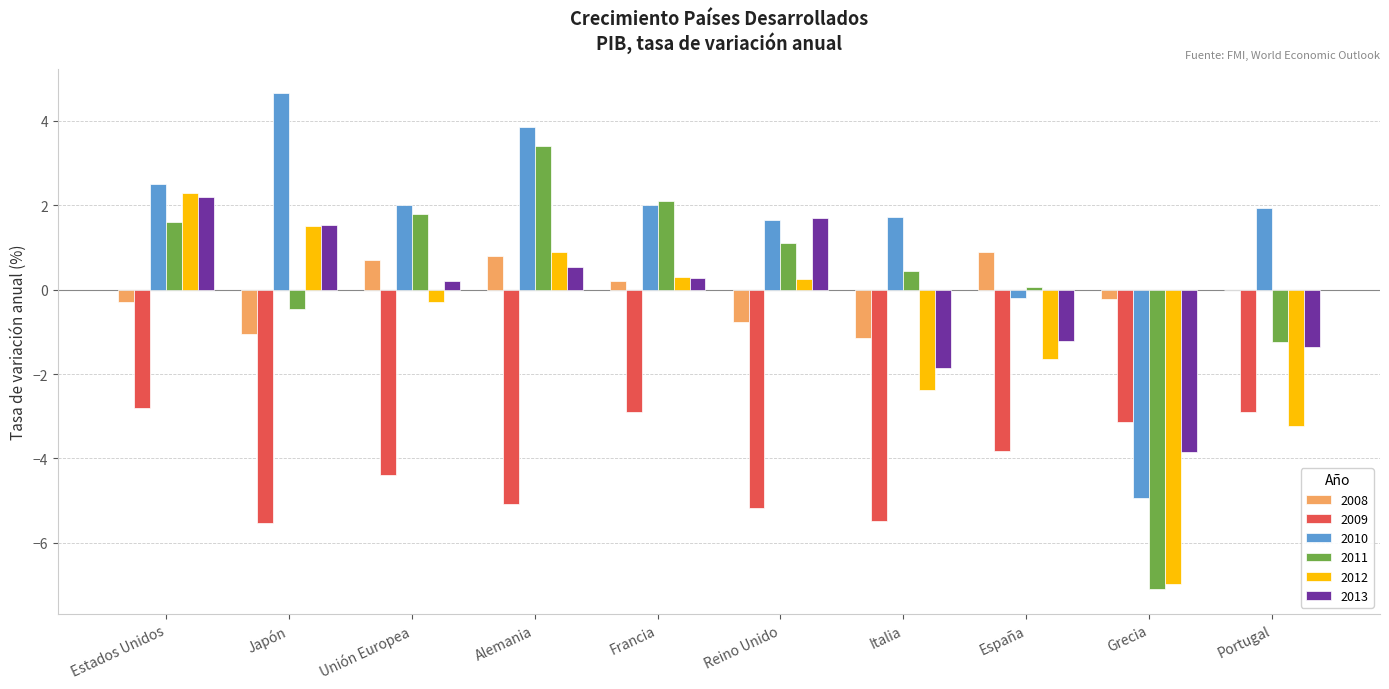

What is the total value across all series at Francia?

2.0